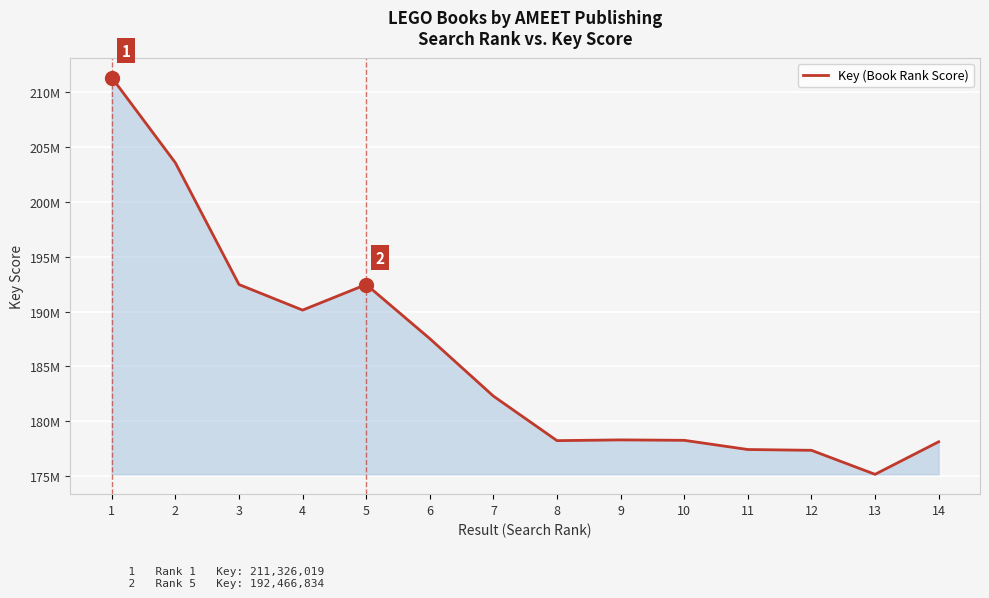

Is this an area chart (filled region under the line)?

Yes